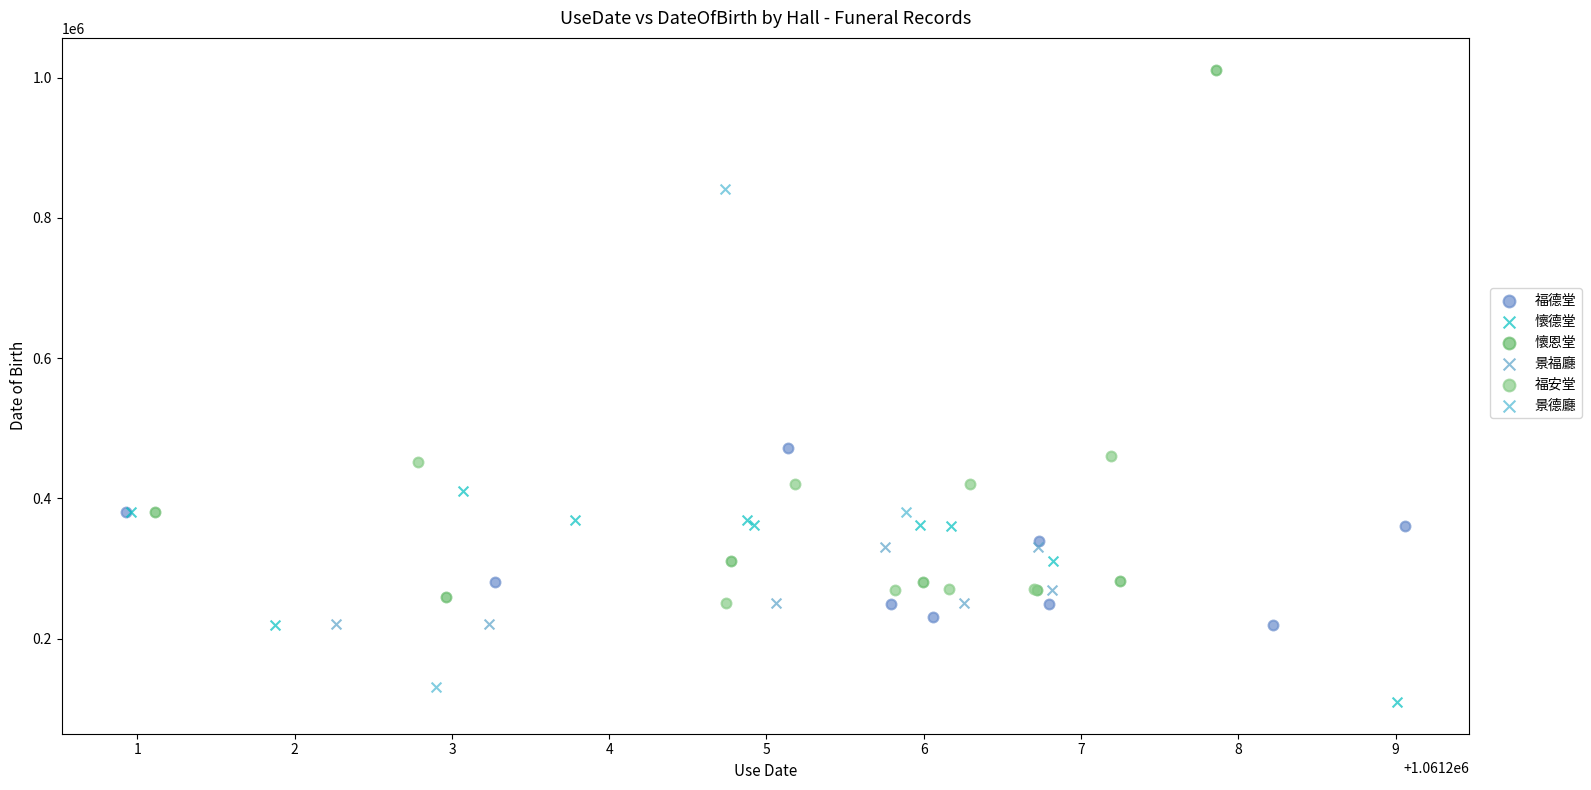

Which series contains the highest Y value?

懷恩堂